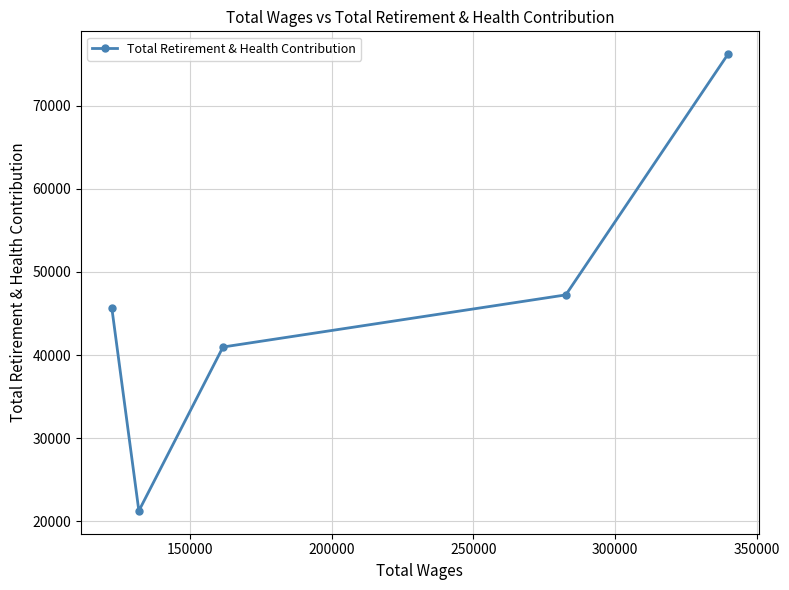

How many lines are shown in the chart?

1